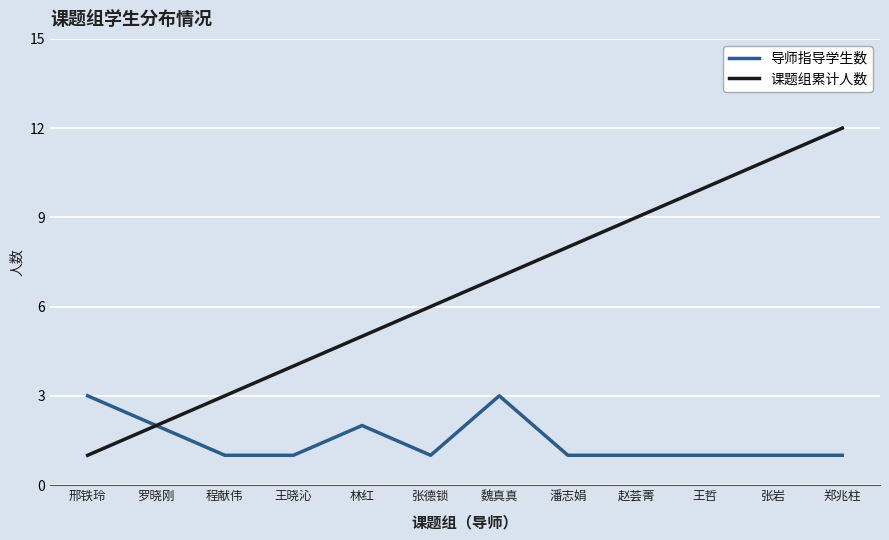

True or false: 导师指导学生数 has a value of 2 at 罗晓刚.

True